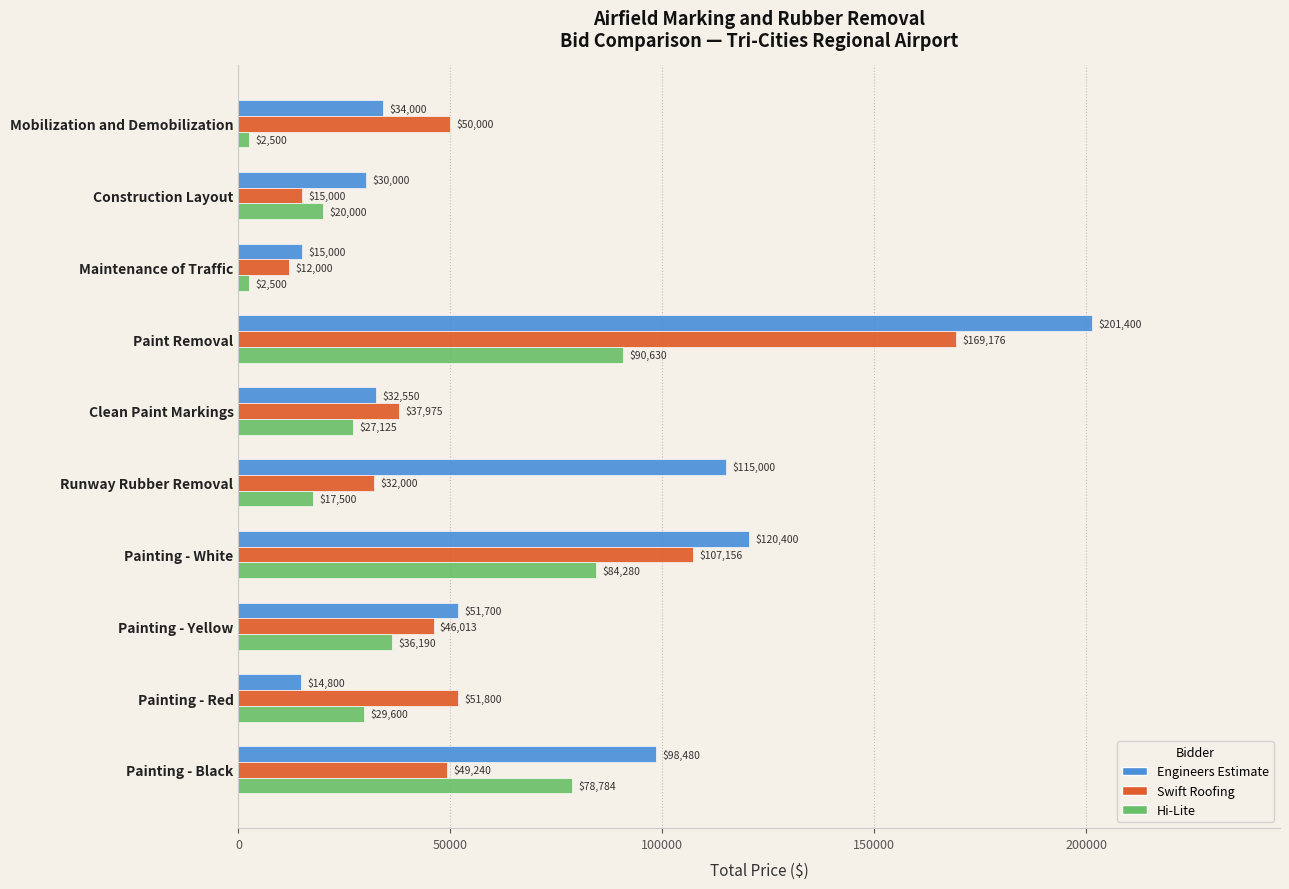

What is the approximate value of Engineers Estimate at Painting - Red?

14800